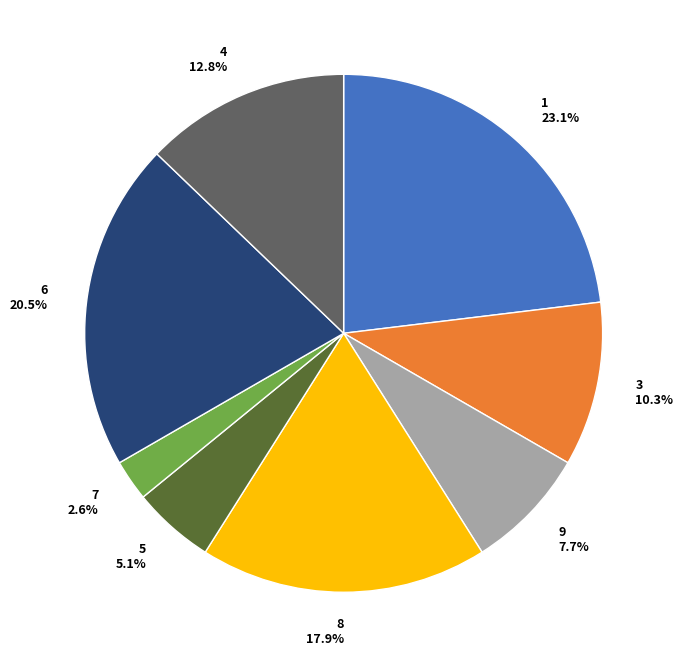

What is the ratio of the value at 8 to the value at 5?

3.5